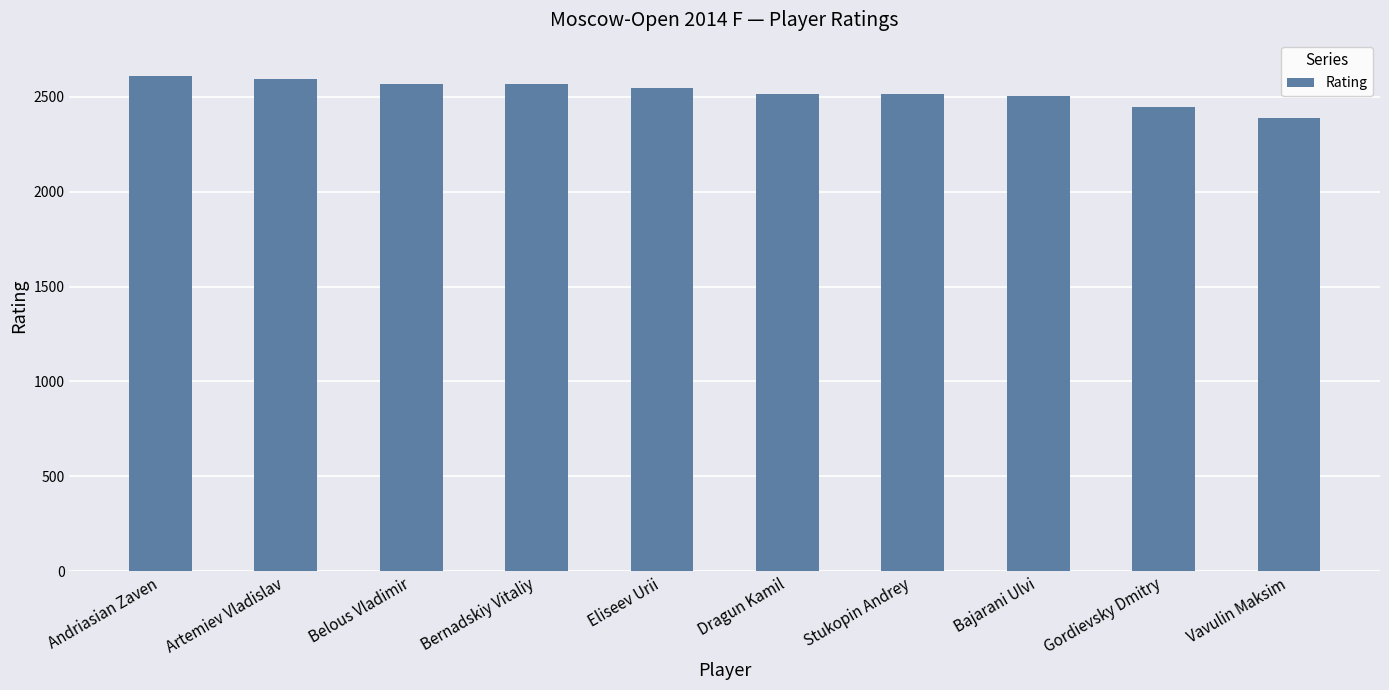

Which has a higher value, Stukopin Andrey or Gordievsky Dmitry?

Stukopin Andrey